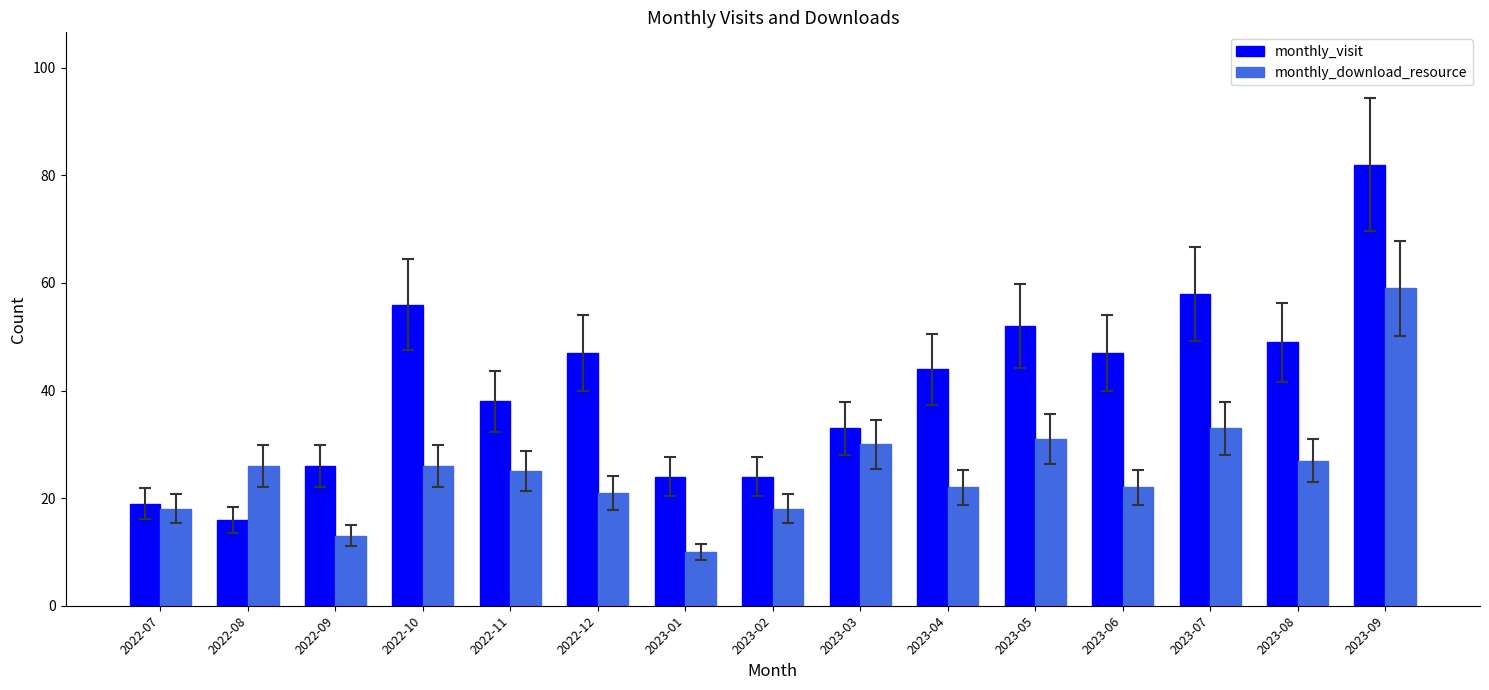

Reading left to right, what are all the values shown in this chart?

monthly_visit: 19	16	26	56	38	47	24	24	33	44	52	47	58	49	82
monthly_download_resource: 18	26	13	26	25	21	10	18	30	22	31	22	33	27	59